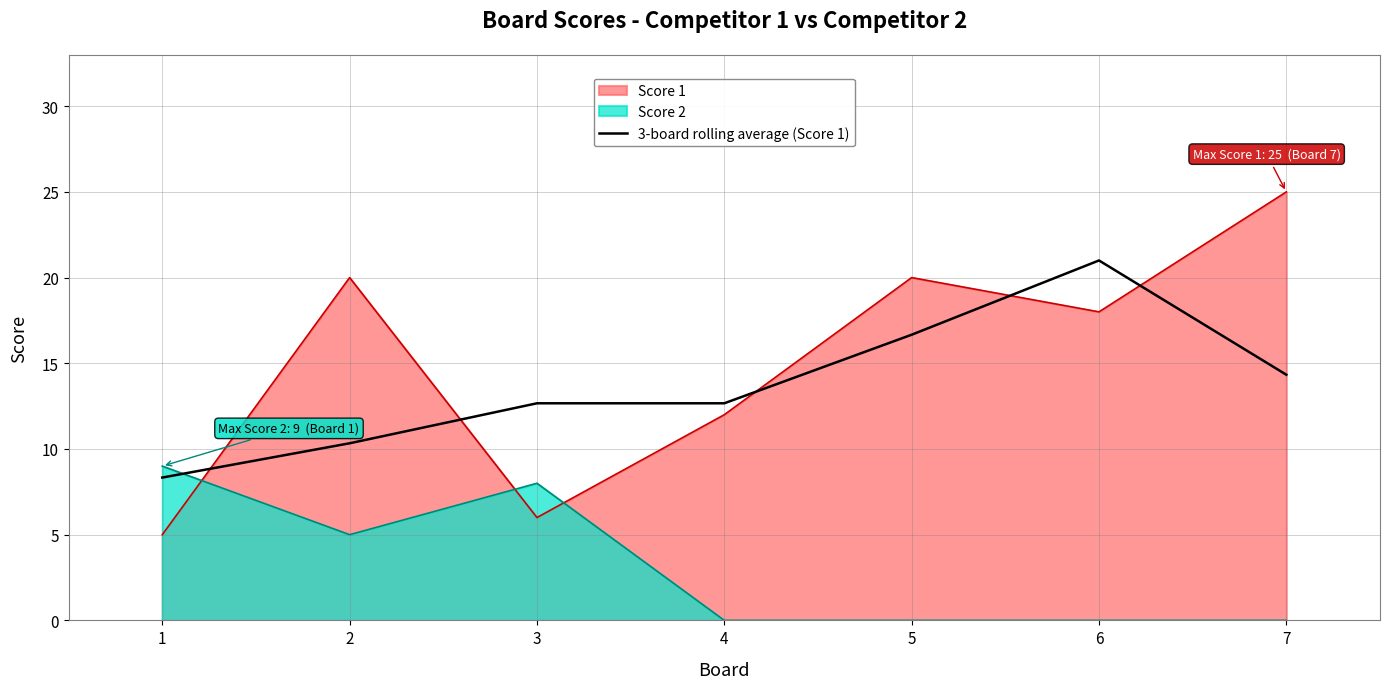

Reading left to right, extract all data points from this chart.

8.3	10.3	12.7	12.7	16.7	21.0	14.3